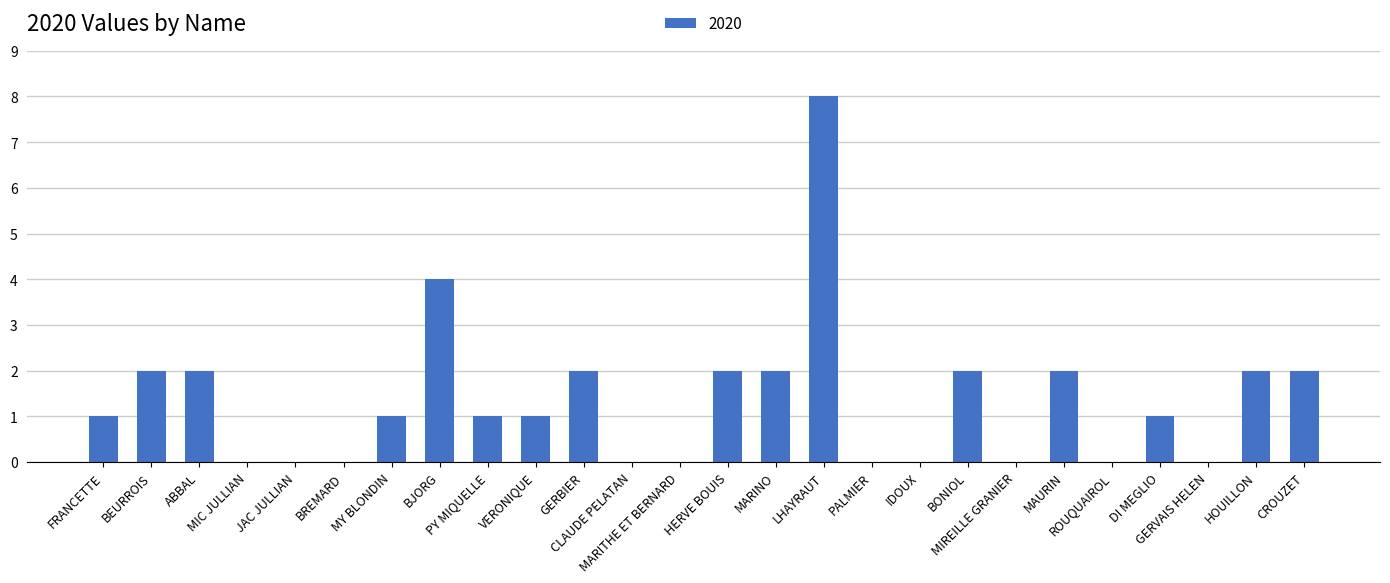

Where is the data nearest to the value 4?

BJORG